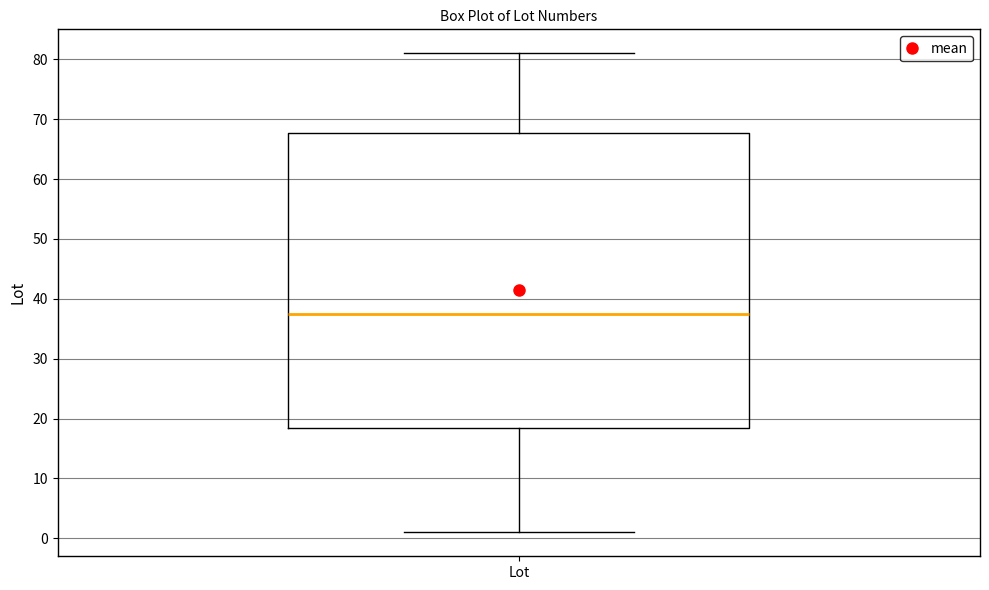

Read this box plot against the y-axis: the position of the median line, the range covered by the box, and the ends of both whiskers. The values are not printed on the chart, so give them approximately, as read against the axis.

median 38, box 19 to 68, whiskers 1 to 81